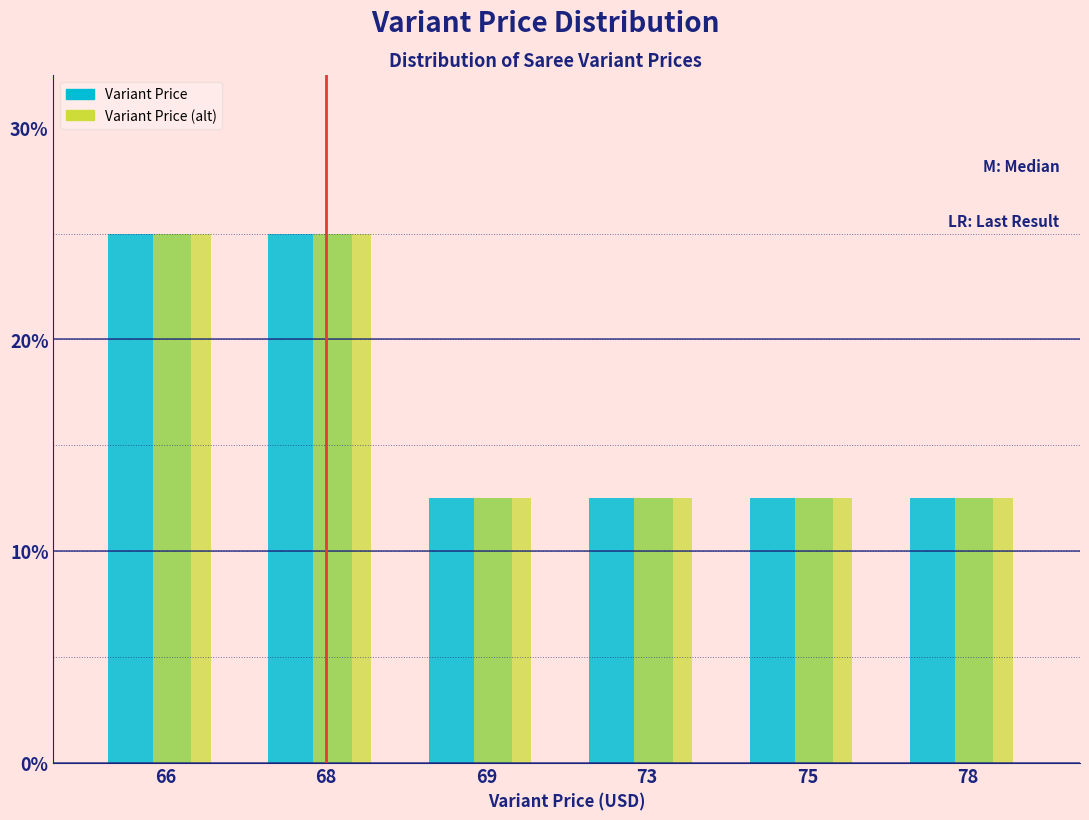

Reading right to left, list all the values displayed in this chart.

Variant Price: 12.5	12.5	12.5	12.5	25.0	25.0
Variant Price (alt): 12.5	12.5	12.5	12.5	25.0	25.0